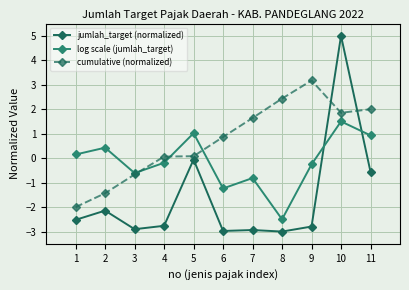

What is the value of the cumulative (normalized) point at the 3rd from the left?

-0.7